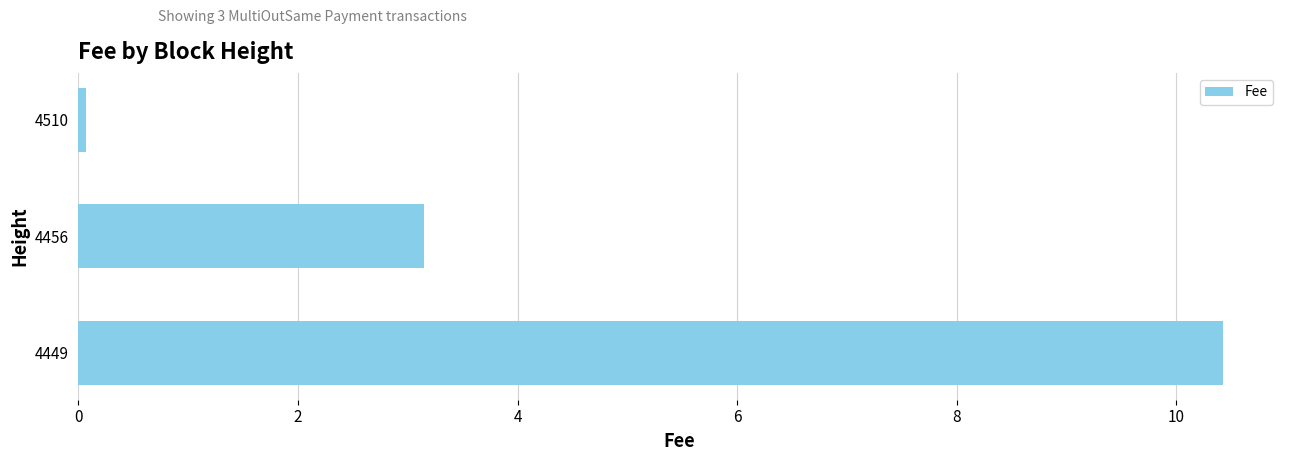

What is the value of the 3rd bar from the top?

10.4